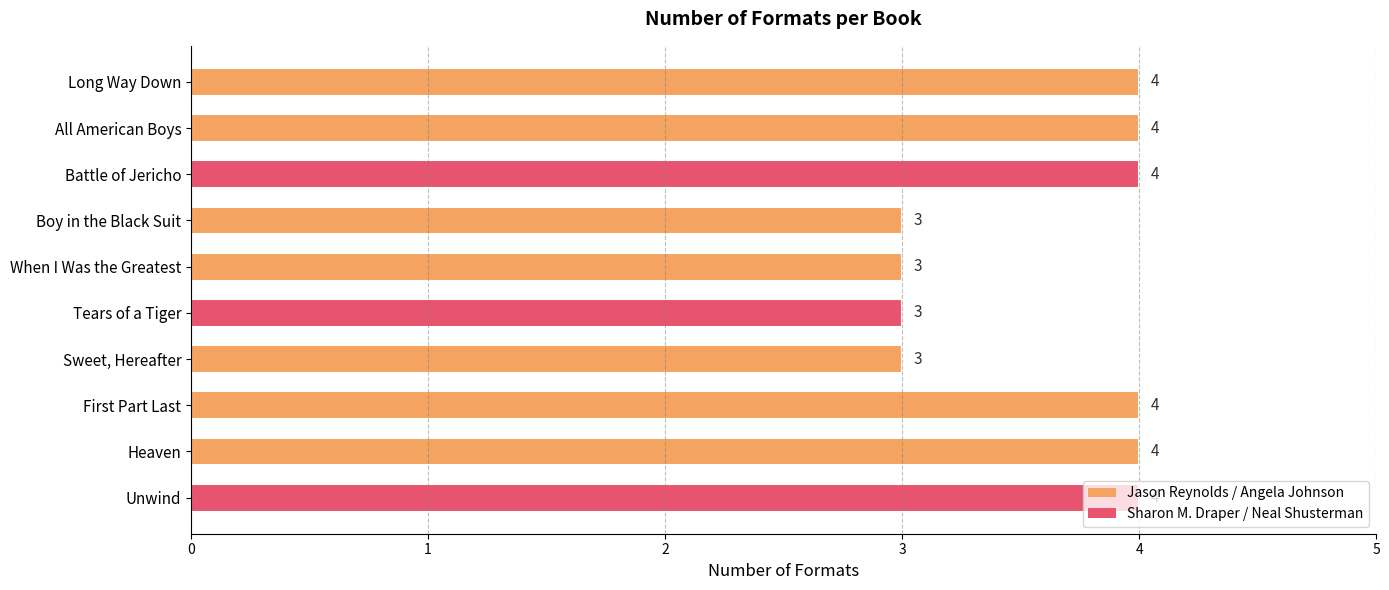

What is the change in value from Sweet, Hereafter to Unwind?

+1